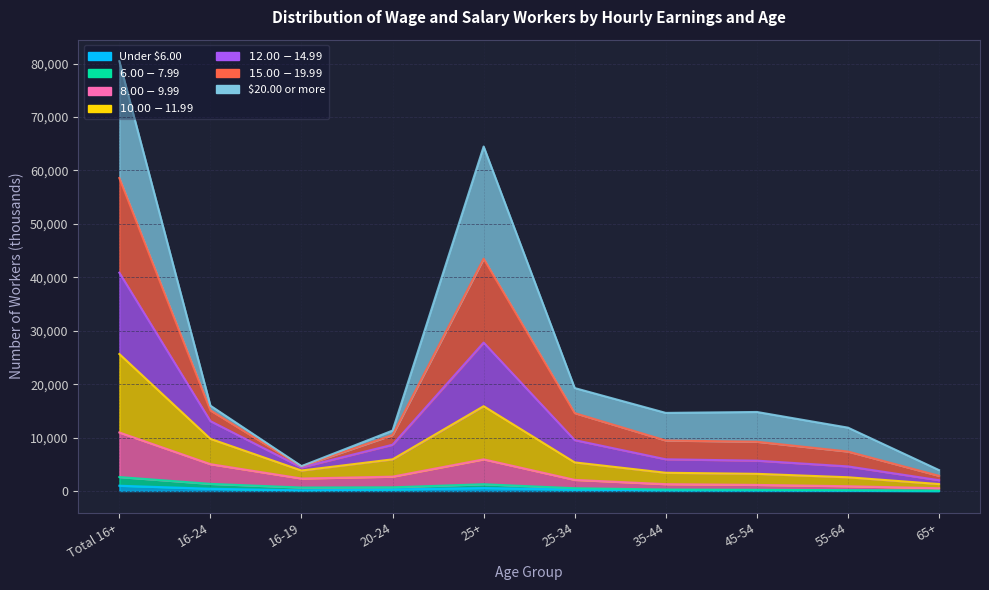

Where does the $6.00-$7.99 series first go above 650?

Total 16+